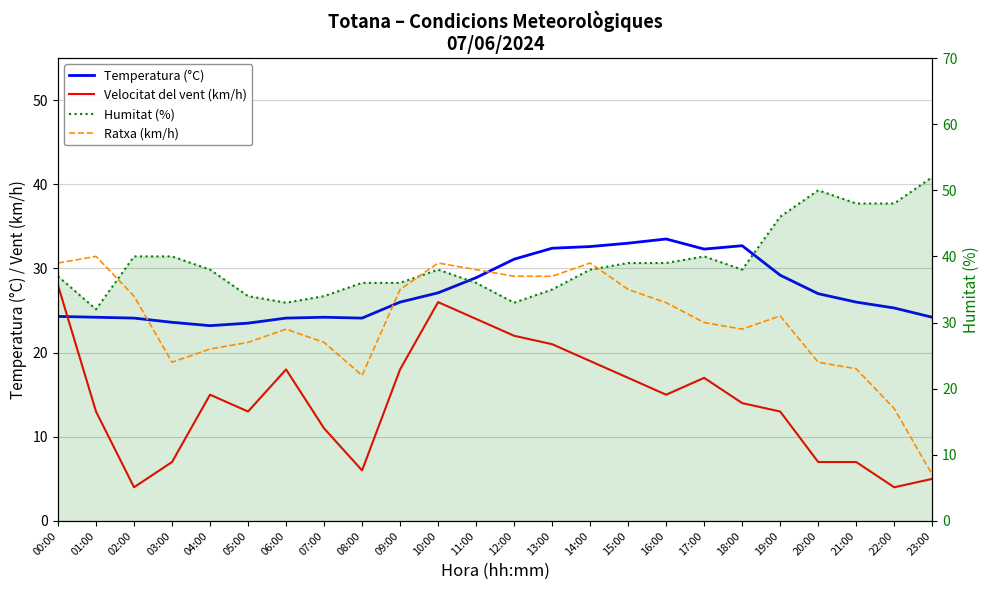

How many lines are shown in the chart?

4